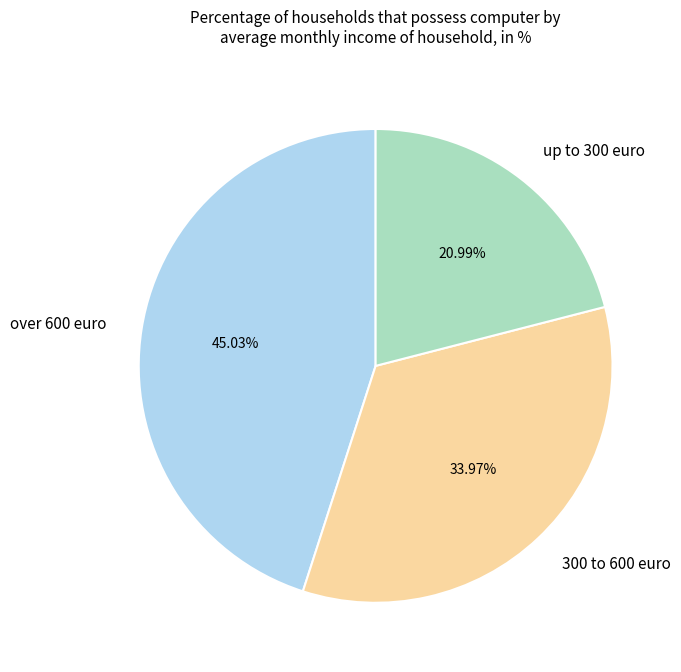

The up to 300 euro slice represents 14% of the pie. True or false?

False